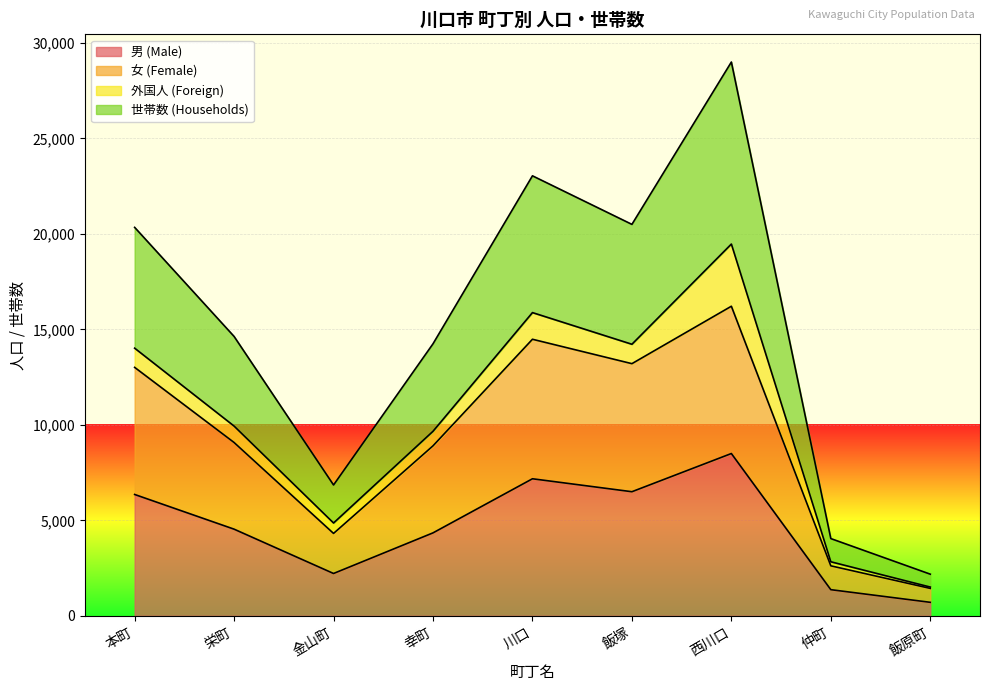

What is the approximate value of 女 (Female) at 栄町, to the nearest 100?

9100